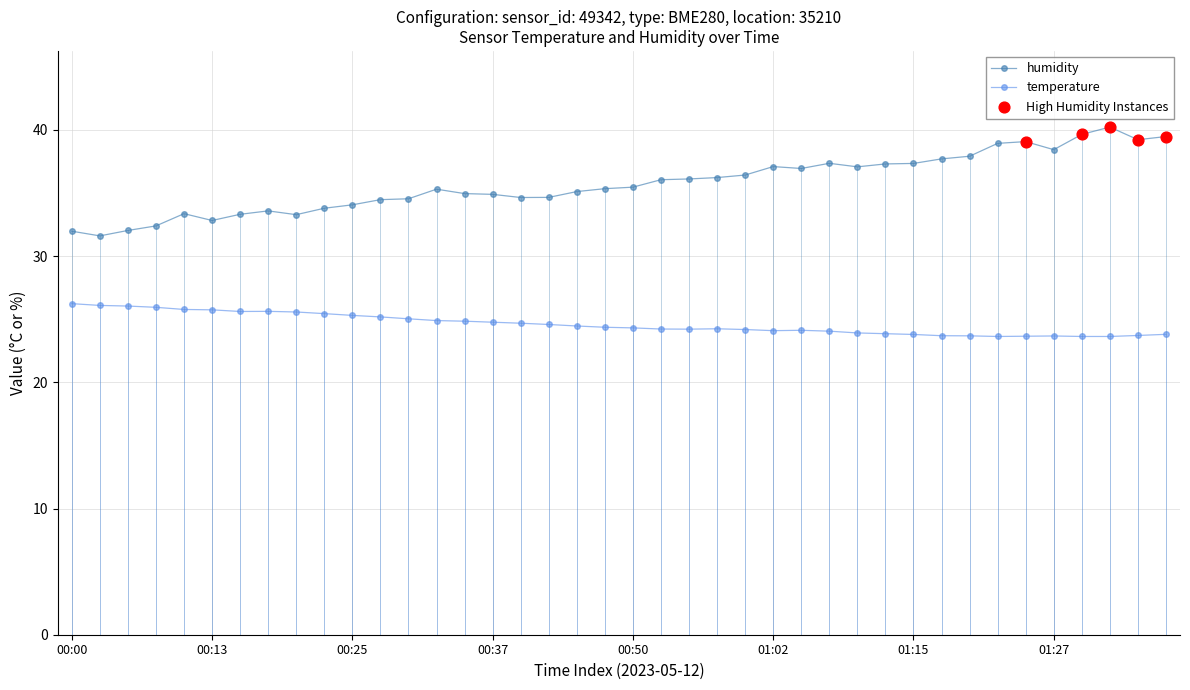

What is the maximum value for temperature?

26.2